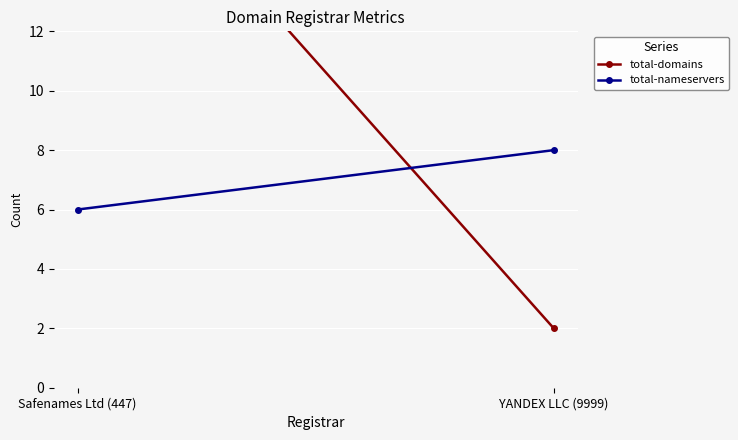

Count the number of categories in the chart.

2